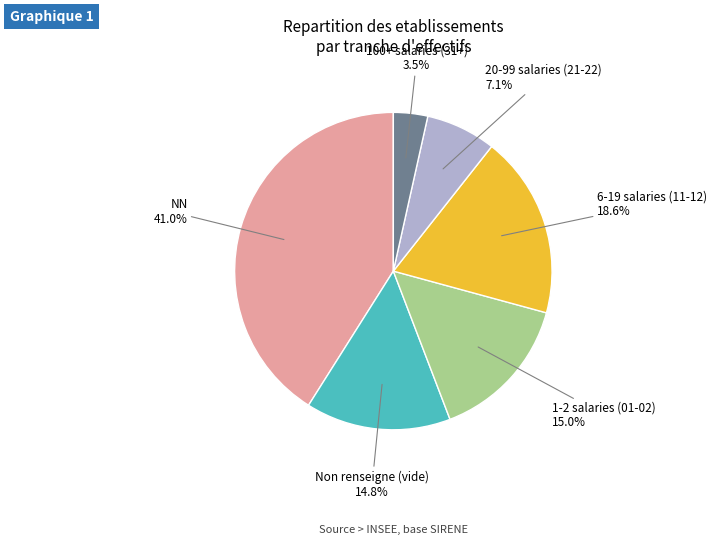

Does any single category account for the majority?

No